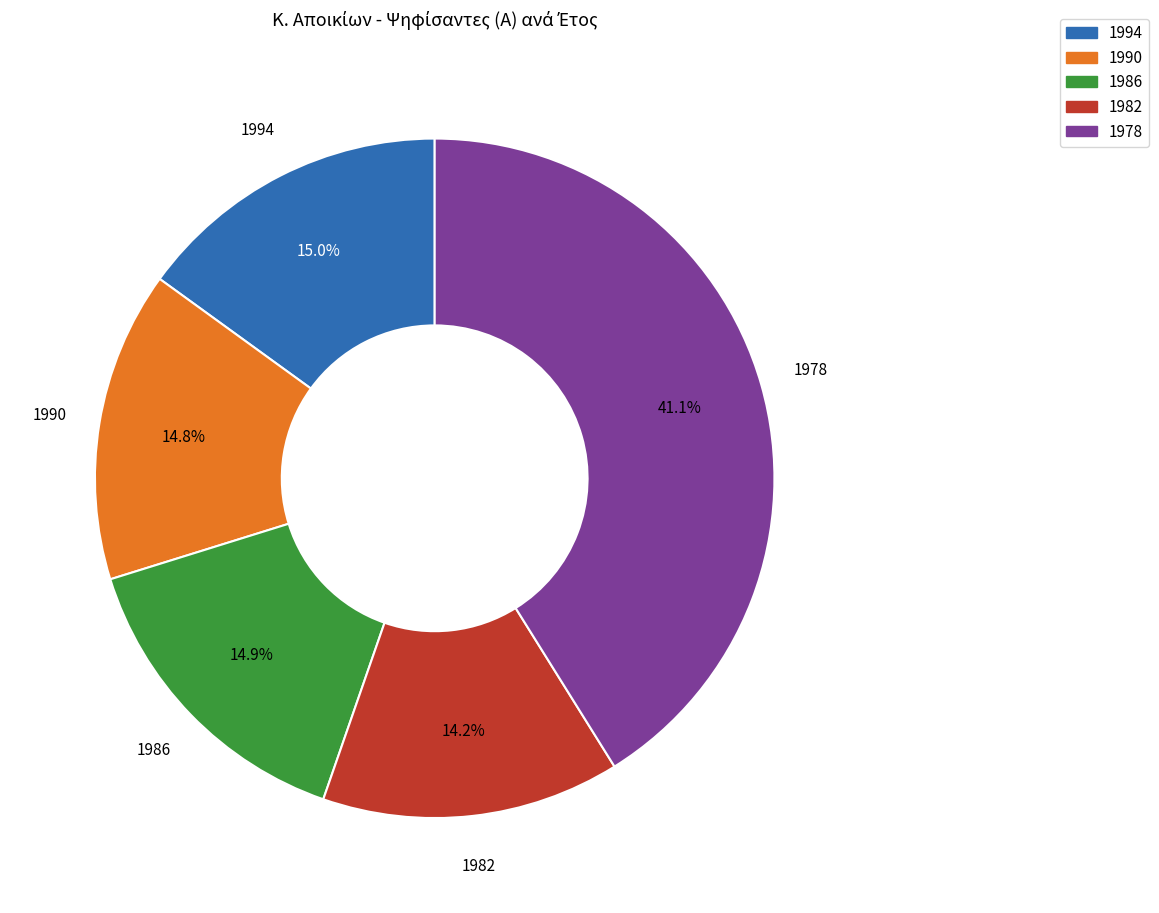

Combined, do 1990 and 1978 account for over 50%?

Yes